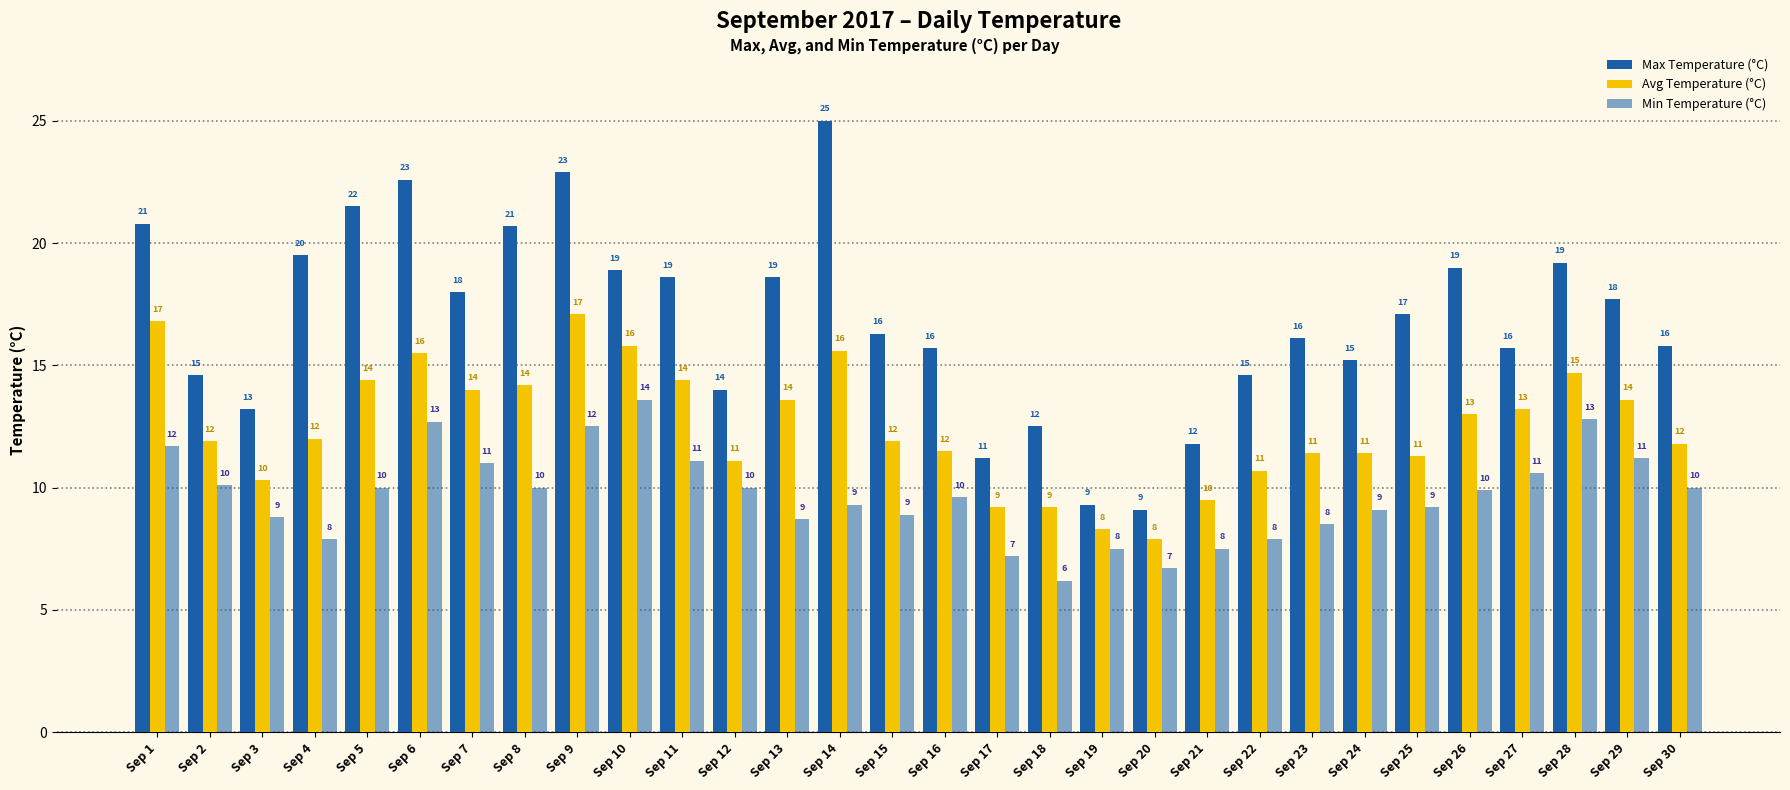

Are the bars grouped side by side (vs. stacked)?

Yes